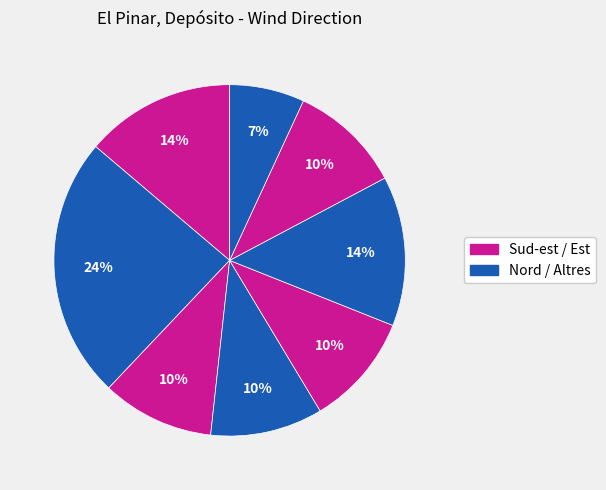

Is there any slice that represents more than half of the pie?

No